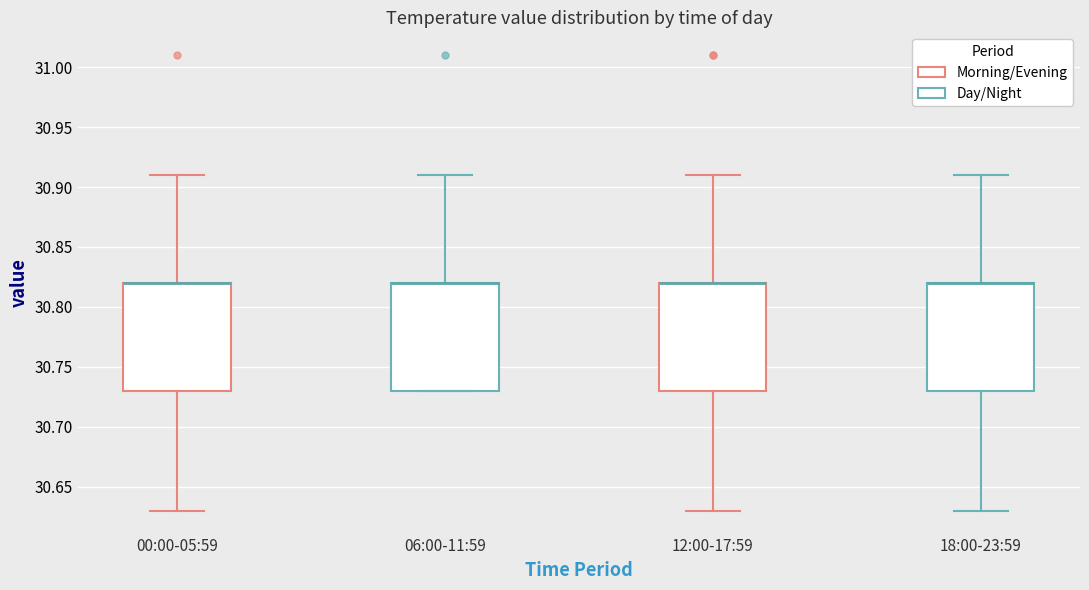

Where does the lower whisker of the box for 18:00-23:59 end on the y-axis? The values are not printed on the chart, so give them approximately, as read against the axis.

30.63